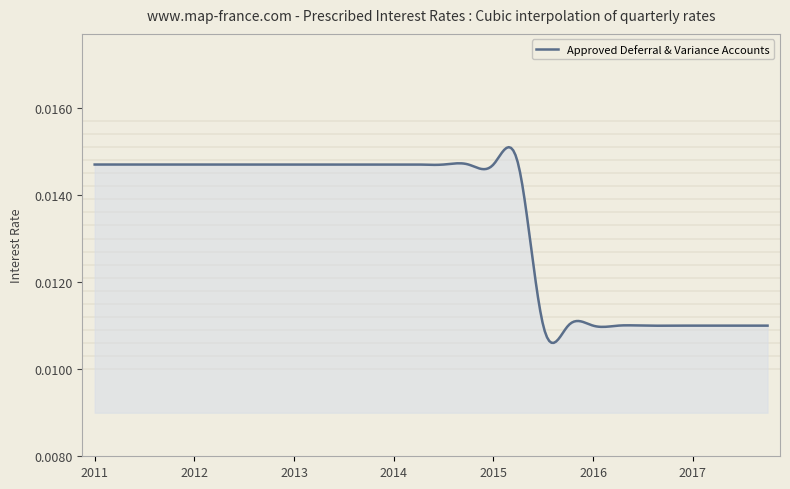

Reading left to right, list all the values displayed in this chart.

2011 Q1=0.0	2011 Q2=0.0	2011 Q3=0.0	2011 Q4=0.0	2012 Q1=0.0	2012 Q2=0.0	2012 Q3=0.0	2012 Q4=0.0	2013 Q1=0.0	2013 Q2=0.0	2013 Q3=0.0	2013 Q4=0.0	2014 Q1=0.0	2014 Q2=0.0	2014 Q3=0.0	2014 Q4=0.0	2015 Q1=0.0	2015 Q2=0.0	2015 Q3=0.0	2015 Q4=0.0	2016 Q1=0.0	2016 Q2=0.0	2016 Q3=0.0	2016 Q4=0.0	2017 Q1=0.0	2017 Q2=0.0	2017 Q3=0.0	2017 Q4=0.0